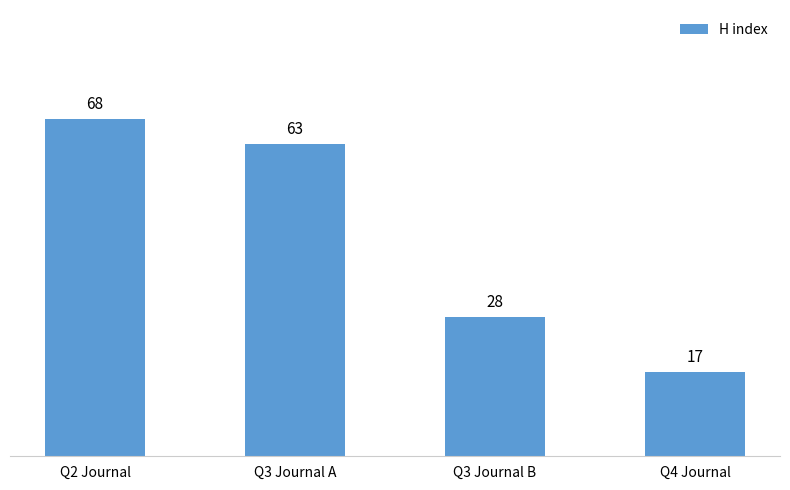

True or false: the data shows 28 at Q3 Journal B.

True